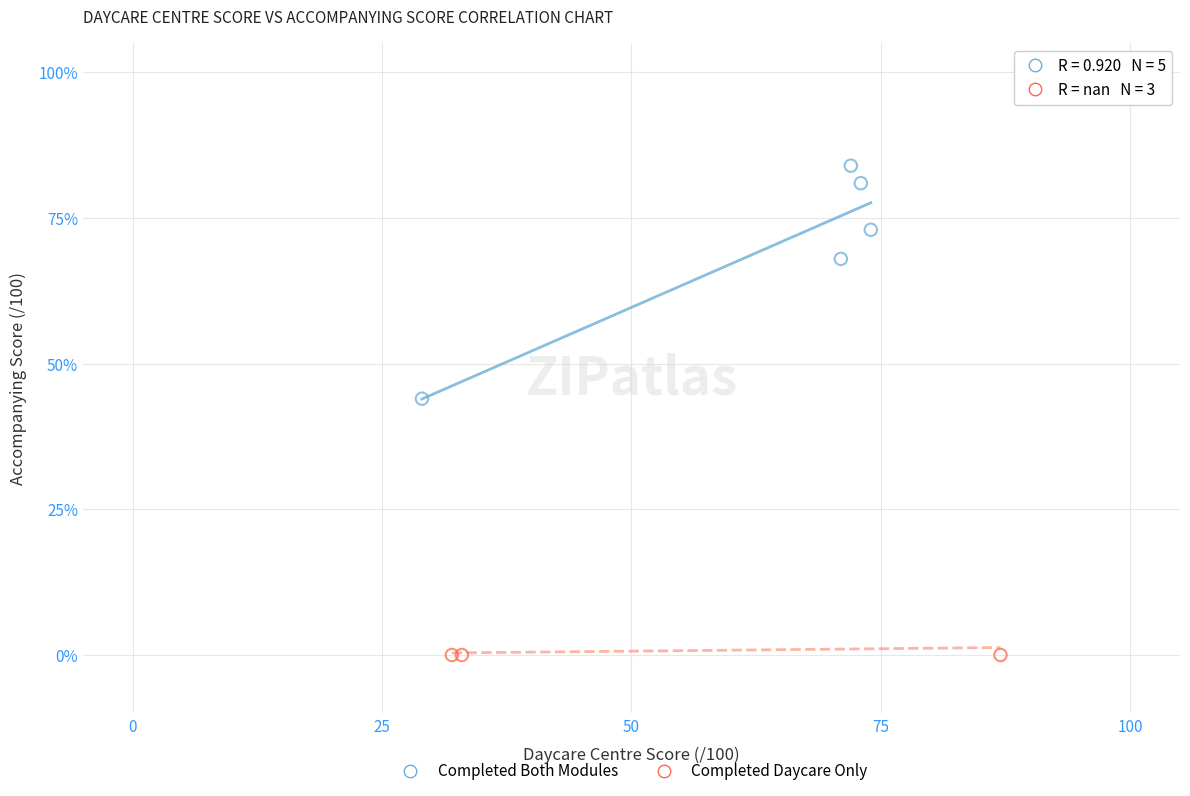

Which series reaches the minimum Y coordinate?

Completed Daycare Only